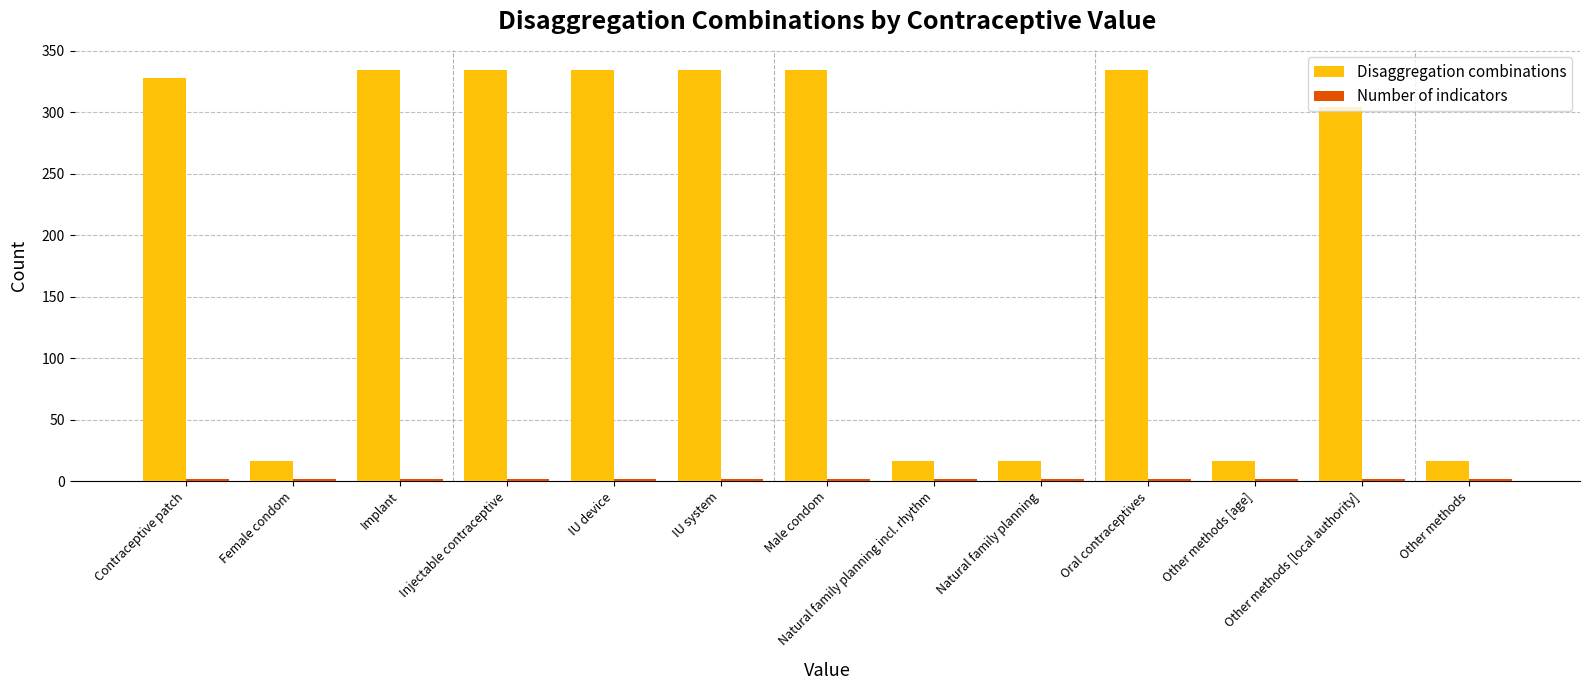

Which series has the largest range (max minus min)?

Disaggregation combinations